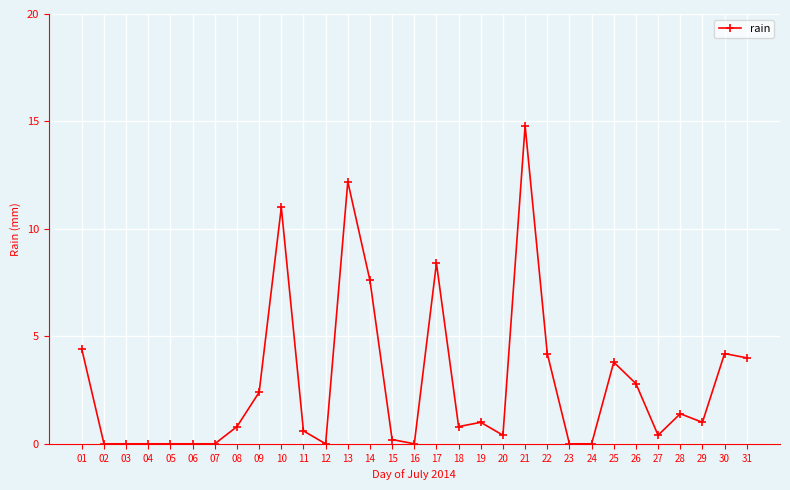

True or false: the data has more than 2 interior local peaks.

True